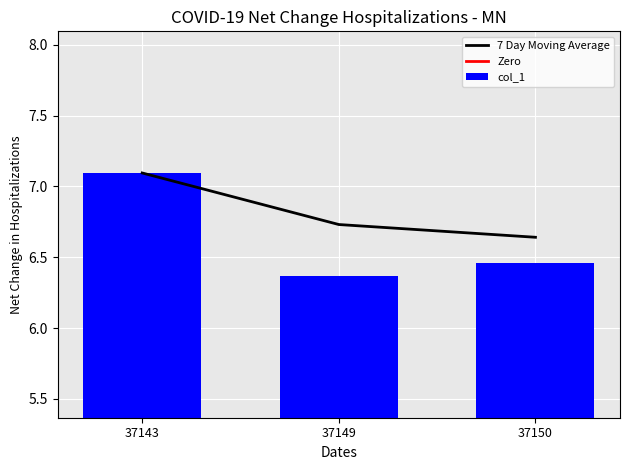

What is the average value?

6.6